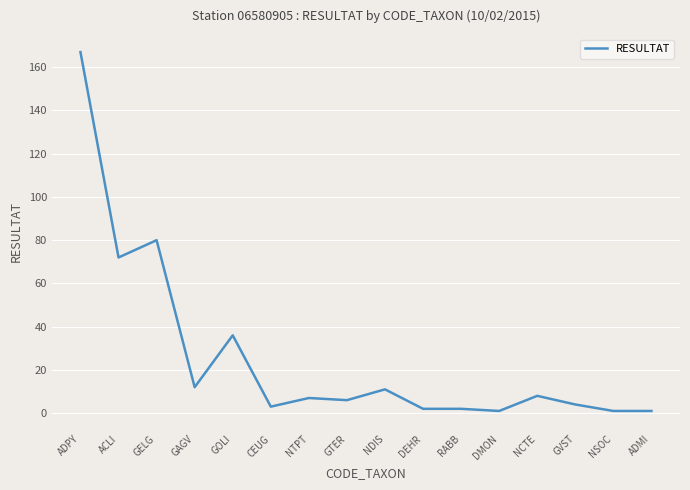

Which label corresponds to the largest value in the chart?

ADPY